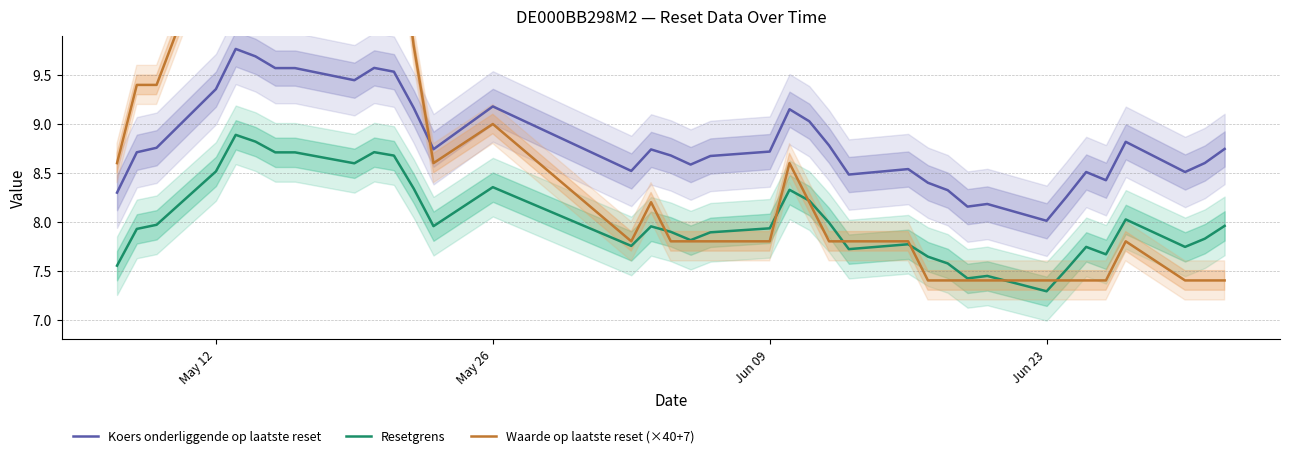

True or false: Koers onderliggende op laatste reset and Resetgrens cross at least once.

False